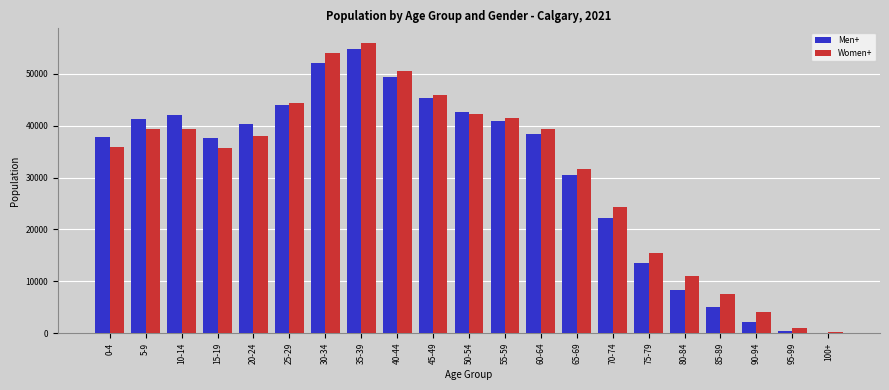

At which category is the sum across all series the highest?

35-39